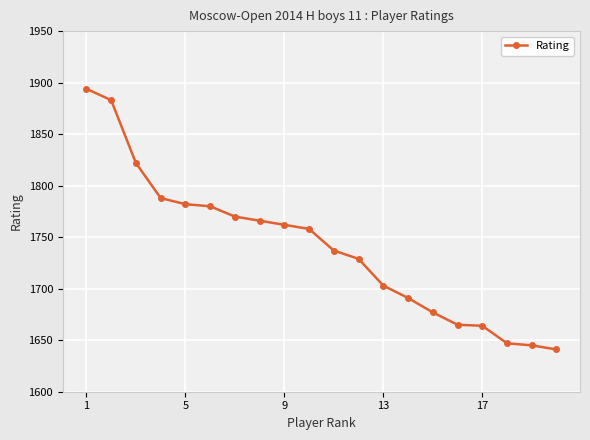

What is the value of the 14th point from the left?

1691